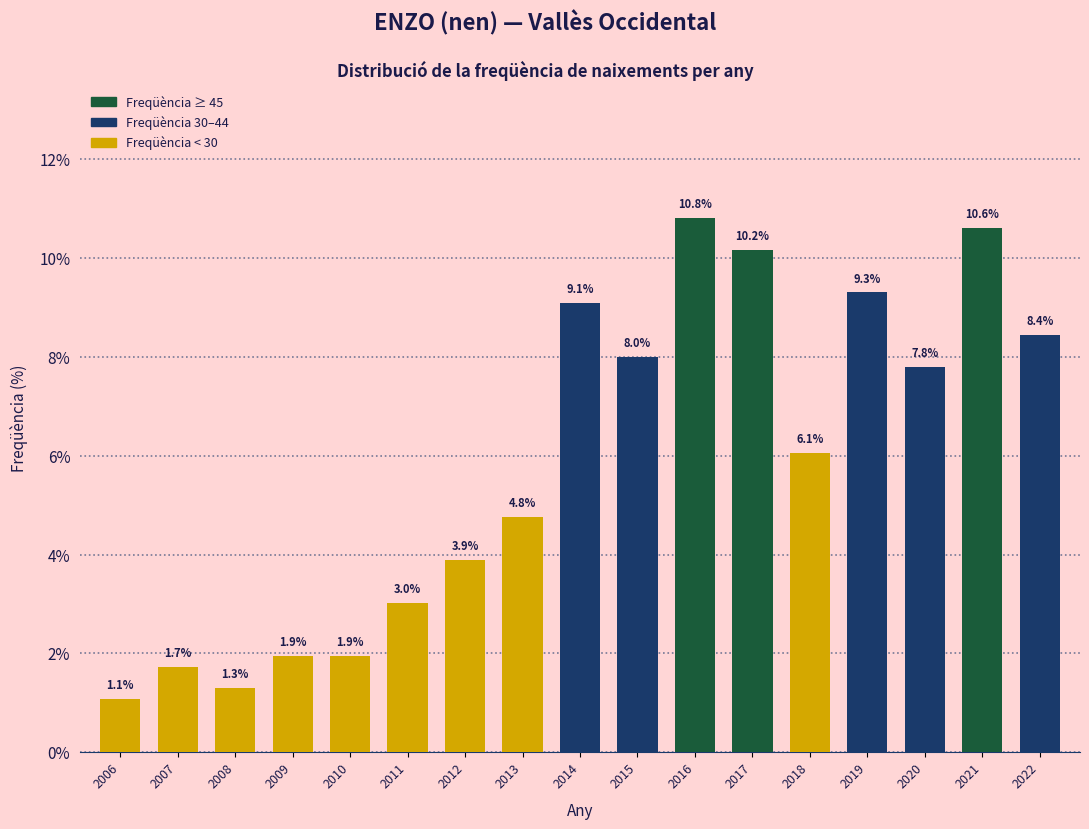

Reading left to right, extract all data points from this chart.

1.1	1.7	1.3	1.9	1.9	3.0	3.9	4.8	9.1	8.0	10.8	10.2	6.1	9.3	7.8	10.6	8.4